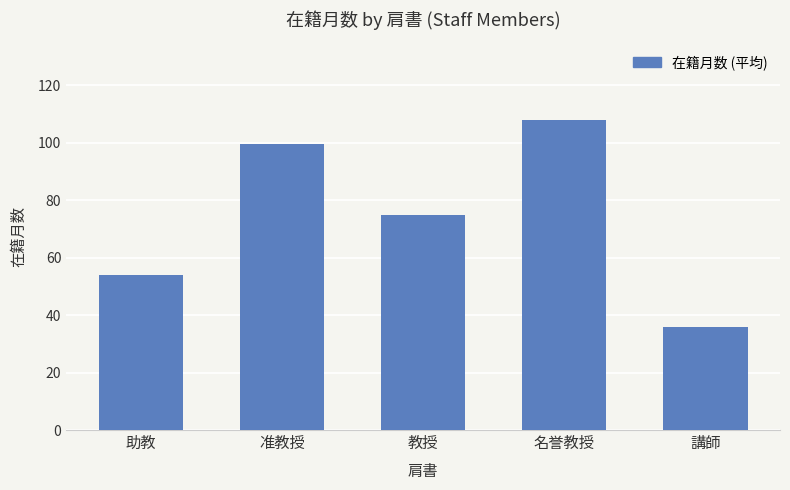

Rank the categories by value from lowest to highest.

講師, 助教, 教授, 准教授, 名誉教授